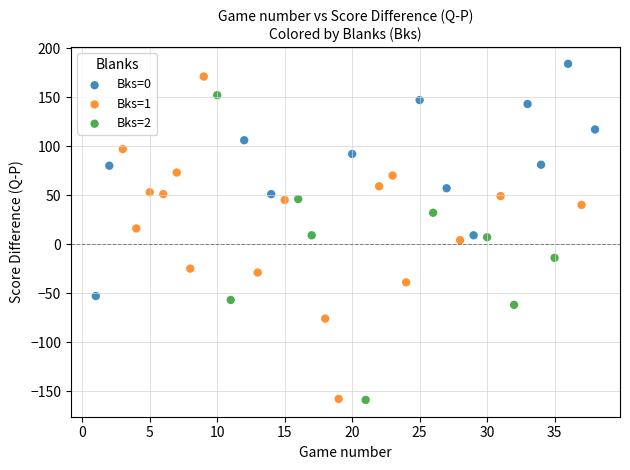

What are all the series names shown in the legend?

Bks=0, Bks=1, Bks=2